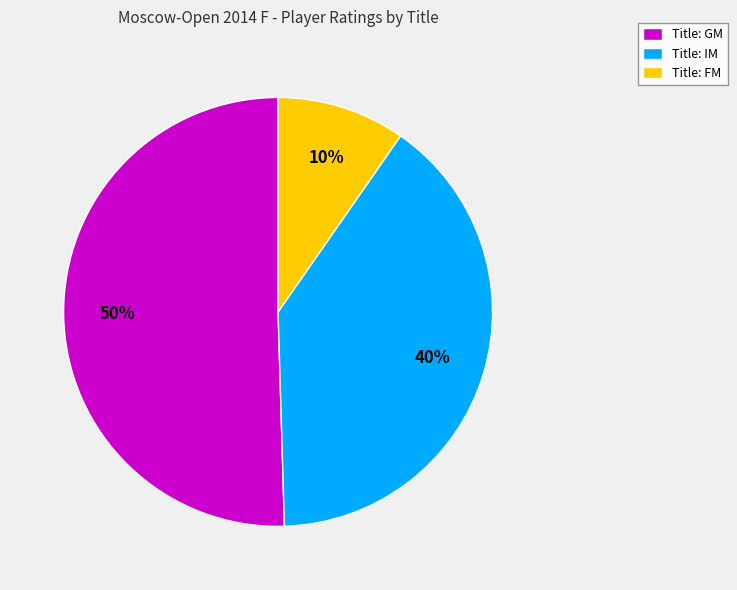

How many slices are in this pie chart?

3